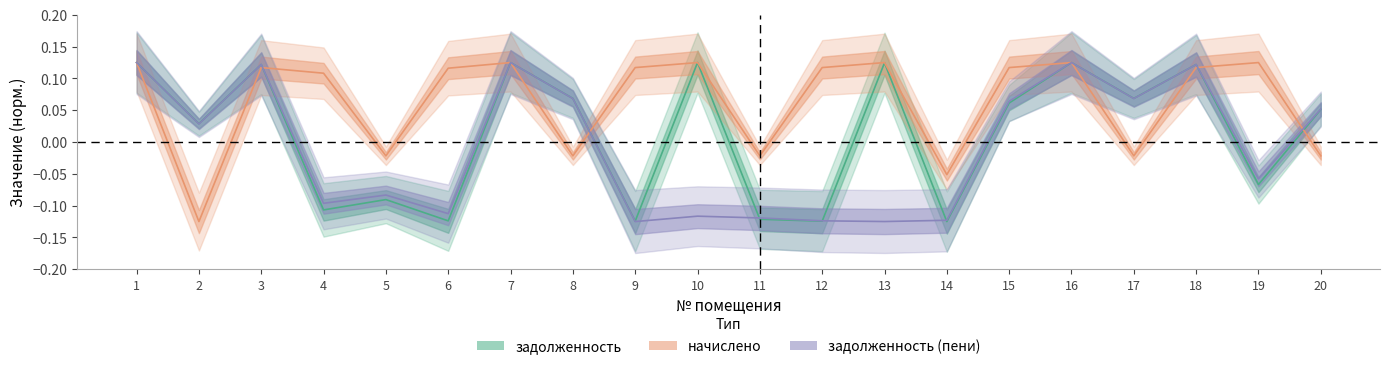

What is the approximate value of задолженность (пени) at 20?

0.1